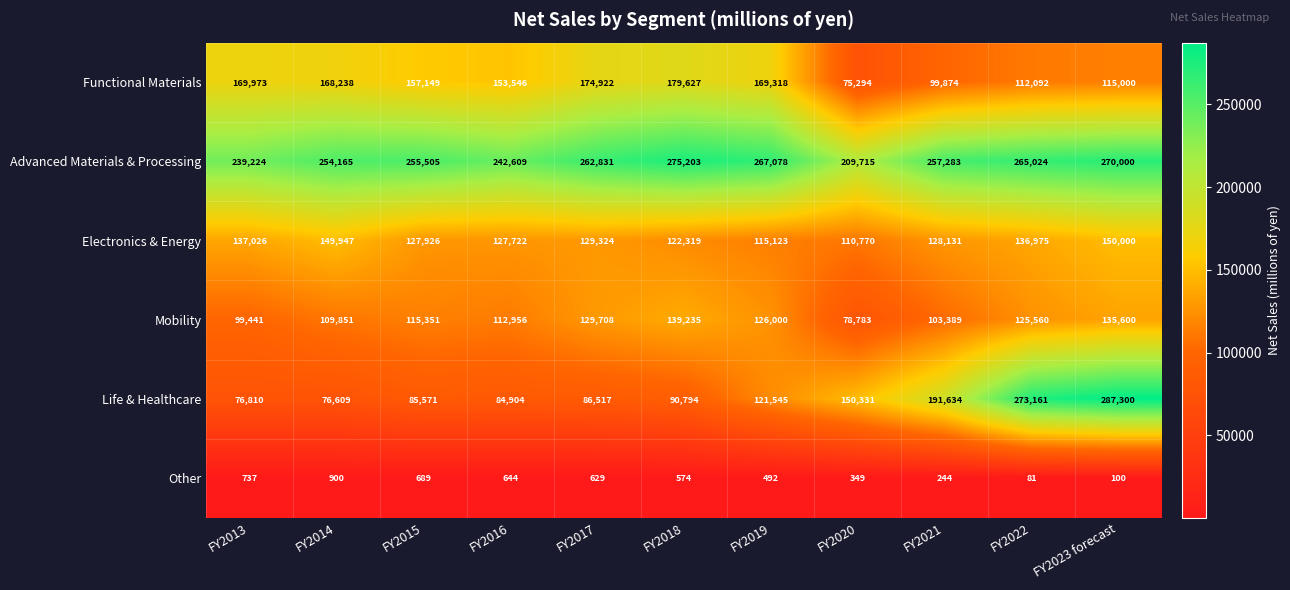

What is the difference between the maximum and minimum values in the Advanced Materials & Processing series?

65488